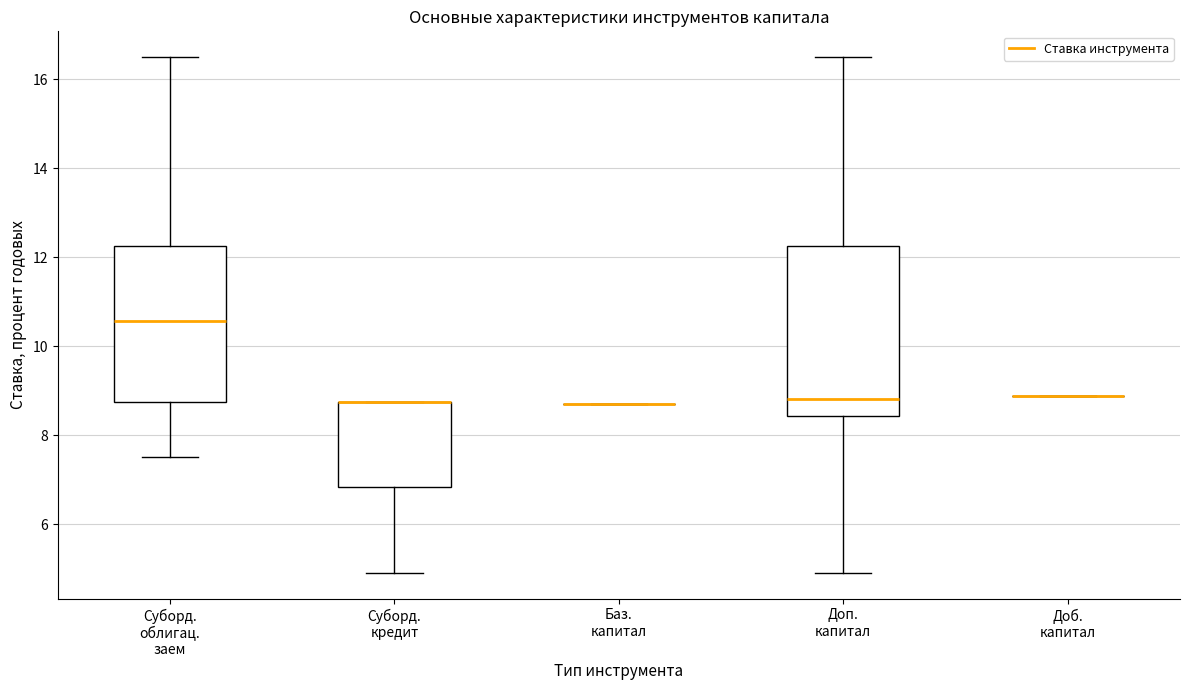

Reading left to right, transcribe this box plot: for each box, give where its median line is, the range the box spans, and where its two whiskers end, as read against the y-axis. The values are not printed on the chart, so give them approximately, as read against the axis.

Суборд. облигац. заем: median 10.6, box 8.8 to 12.2, whiskers 7.6 to 16.6
Суборд. кредит: median 8.8 (drawn on the box's upper edge), box 6.8 to 8.8, whiskers 5.0 to 8.8
Баз. капитал: box collapsed to a line at 8.8, whiskers 8.8 to 8.8
Доп. капитал: median 8.8, box 8.4 to 12.2, whiskers 5.0 to 16.6
Доб. капитал: box collapsed to a line at 8.8, whiskers 8.8 to 8.8